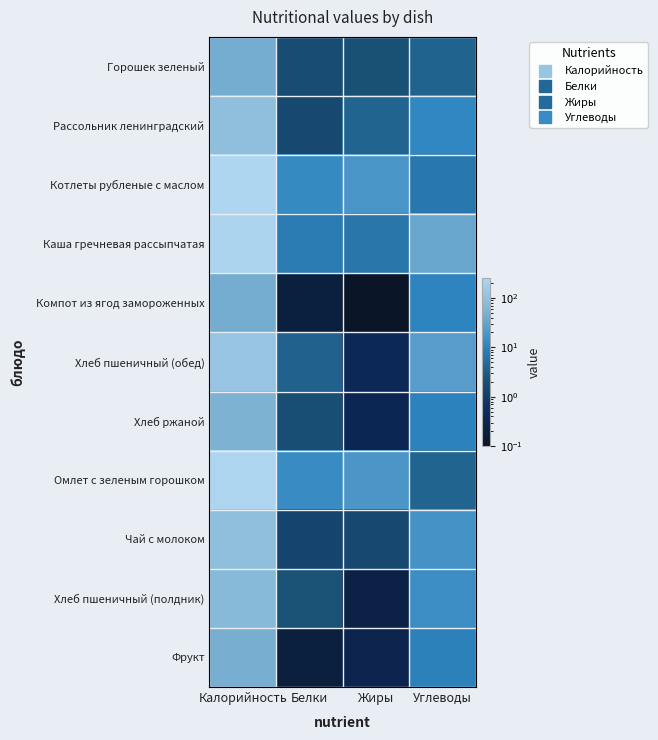

Which has a higher value, Белки or Жиры?

Жиры